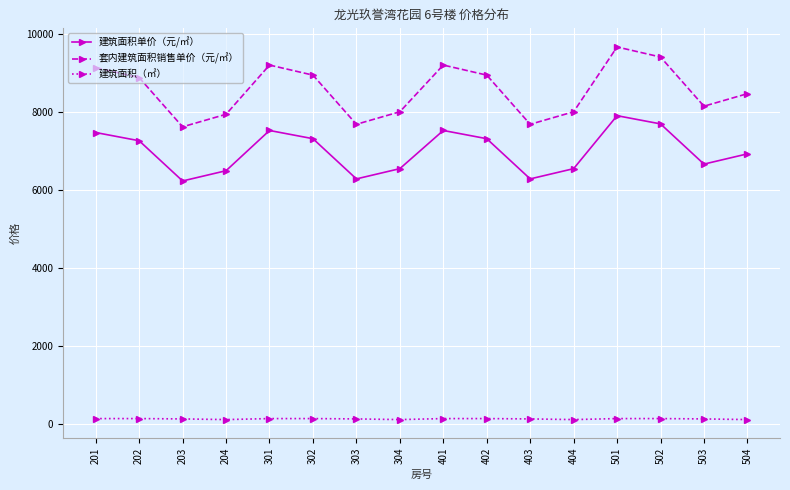

True or false: 建筑面积单价（元/㎡） and 建筑面积（㎡） cross at least once.

False